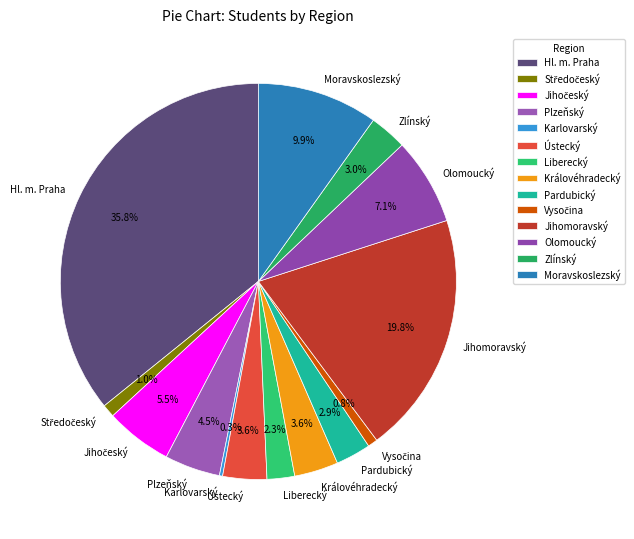

True or false: Moravskoslezský accounts for 10% of the total.

True